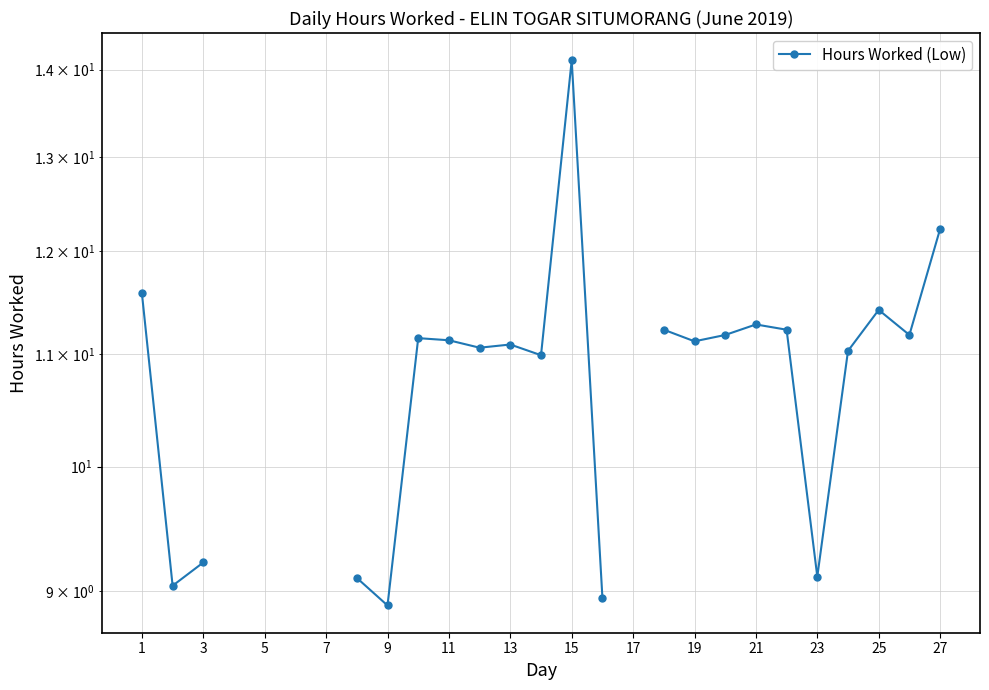

Does the chart display data point markers on the line(s)?

Yes